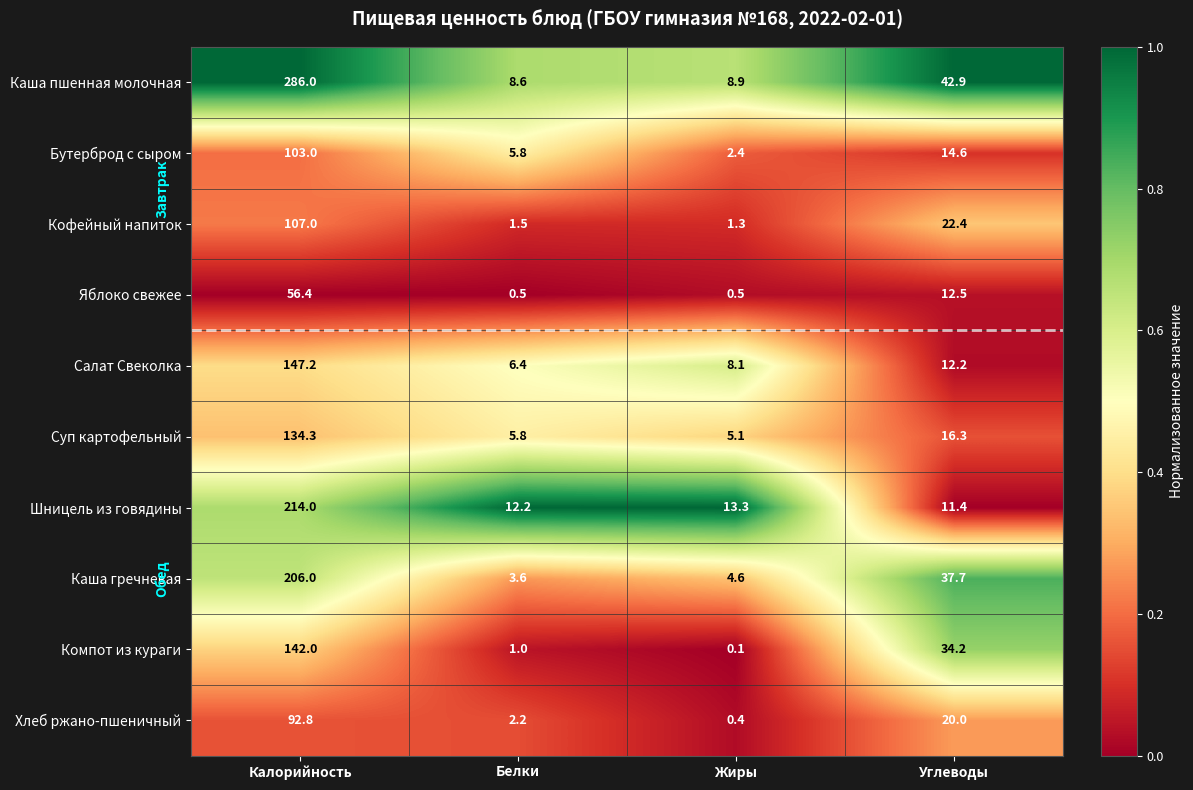

Which series changed the most between Калорийность and Белки?

Каша пшенная молочная